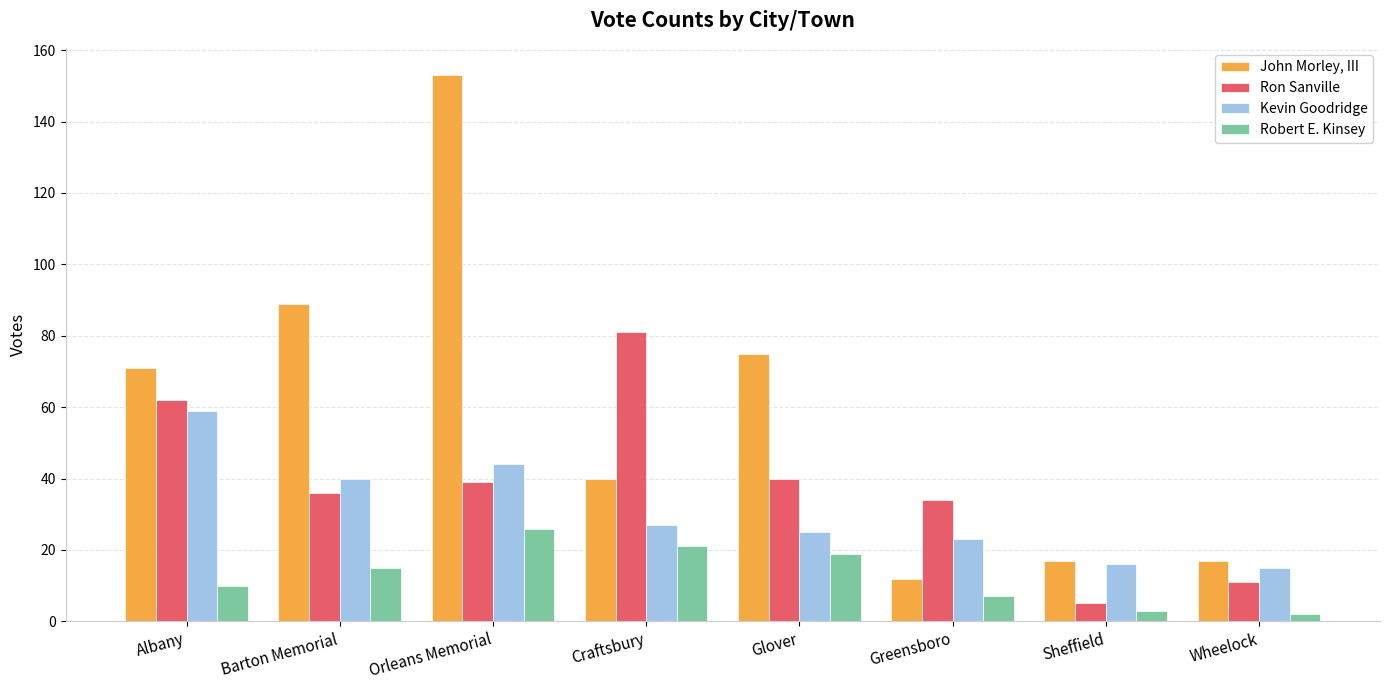

What are all the series names shown in the legend?

John Morley, III, Ron Sanville, Kevin Goodridge, Robert E. Kinsey